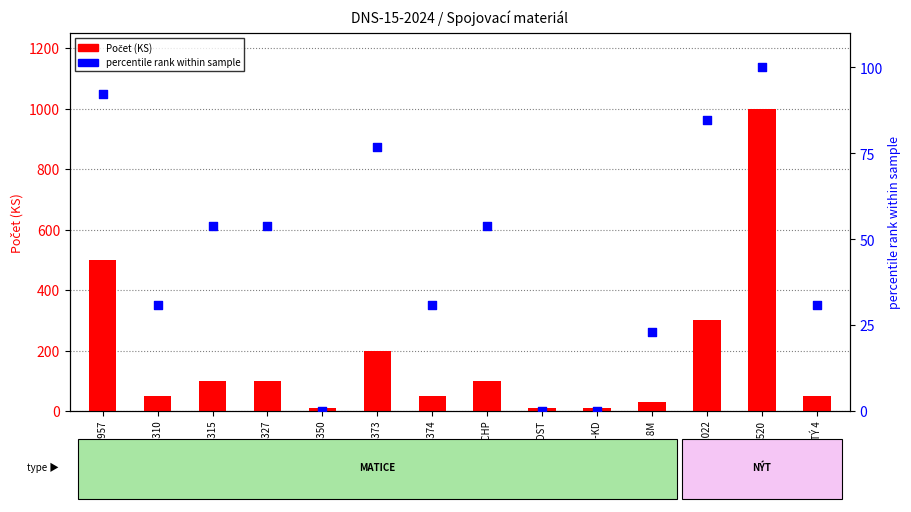

Is the value of Počet (KS) at MATICE 3327 greater than the value of percentile rank at MATICE 3310?

Yes